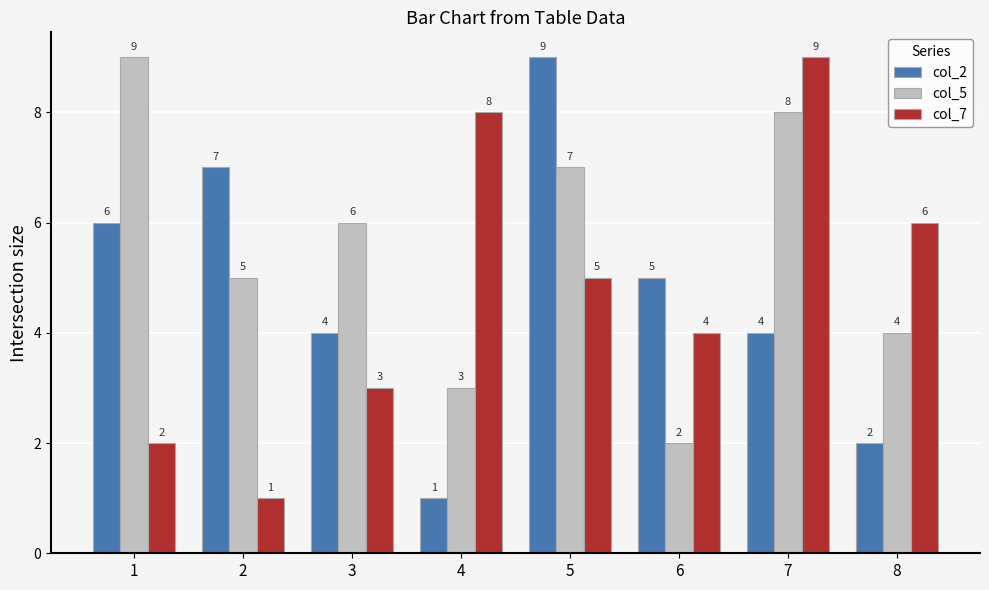

Between 5 and 6, which series saw the biggest shift?

col_5